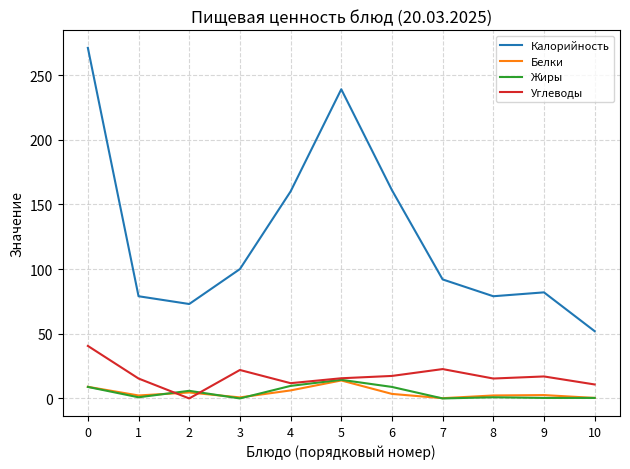

How many lines are shown in the chart?

4